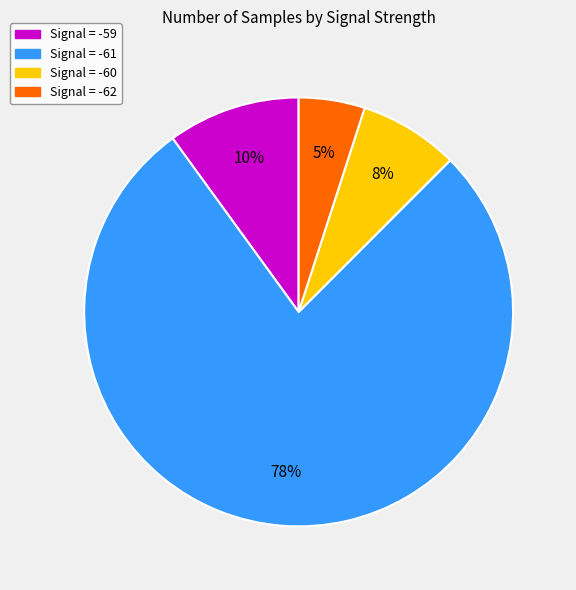

Is there any slice that represents more than half of the pie?

Yes